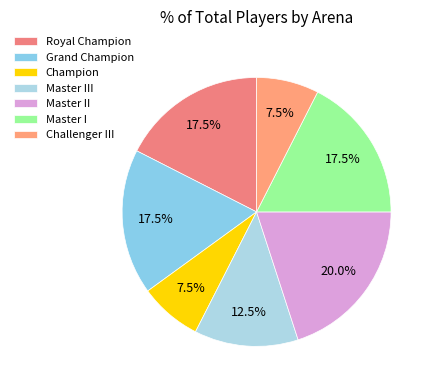

How many slices are in this pie chart?

7